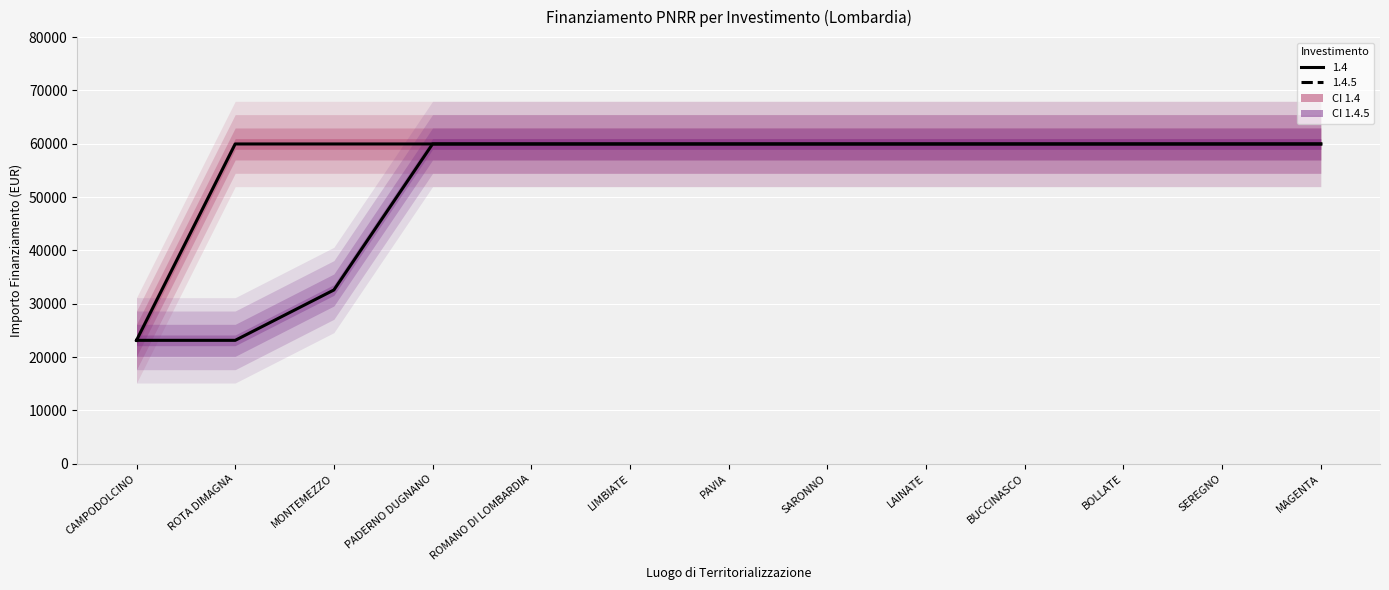

What are all the series names shown in the legend?

1.4, 1.4.5